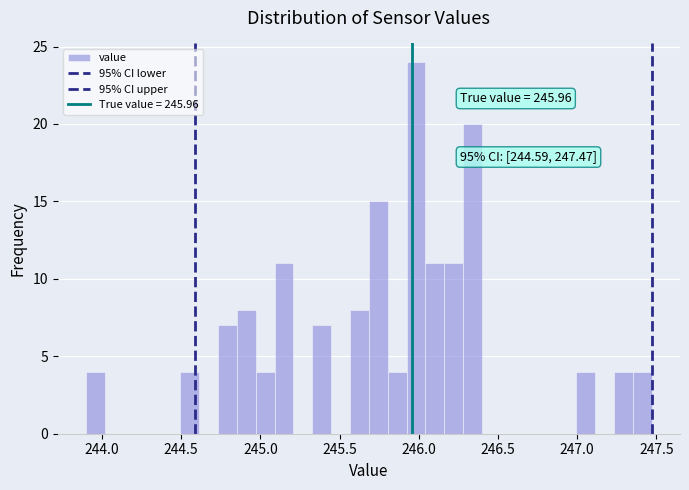

Read against the x-axis, roughly where is the centre of the tallest bar?

246.00